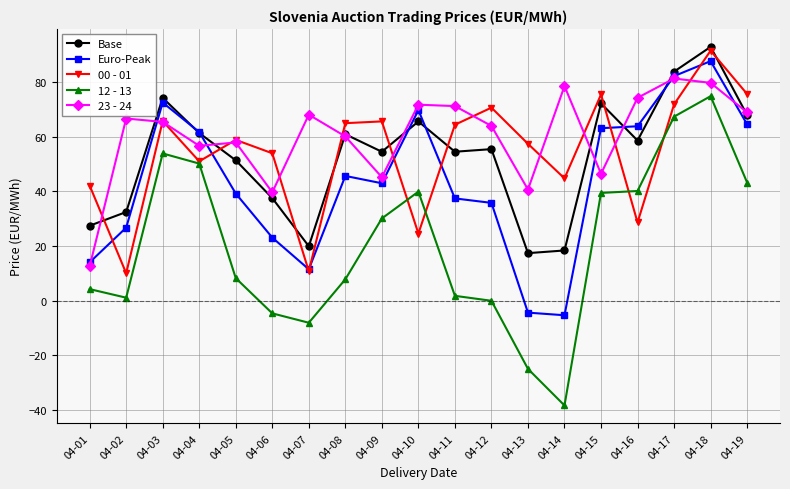

What is the maximum value shown in the chart?

92.8